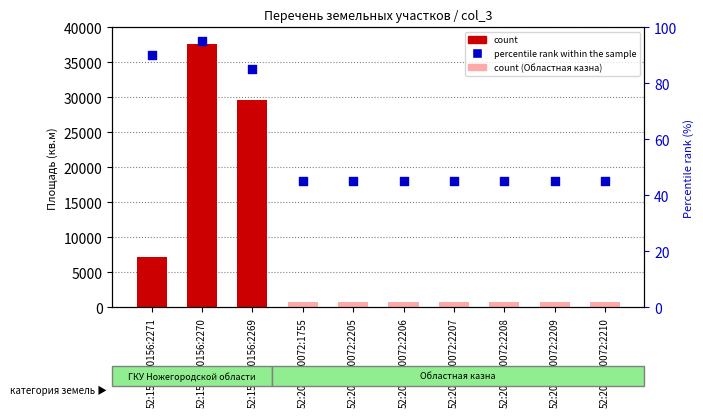

Which series contains the lowest Y value?

percentile rank